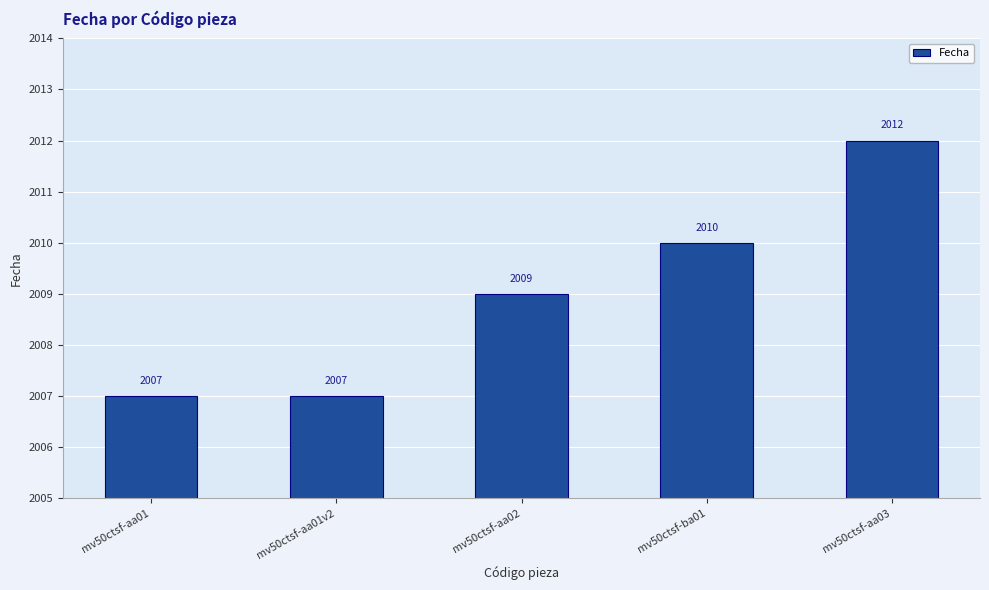

Where is the data nearest to the value 2009?

mv50ctsf-aa02